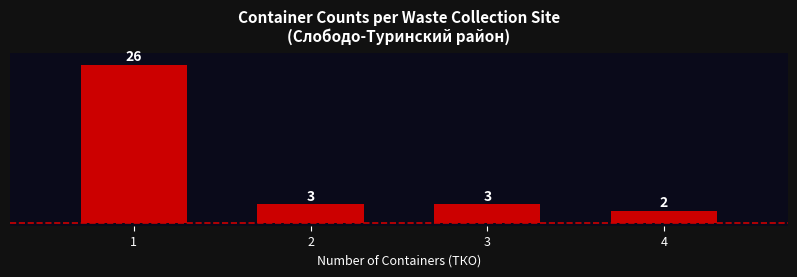

Reading right to left, what are all the values shown in this chart?

4=2	3=3	2=3	1=26